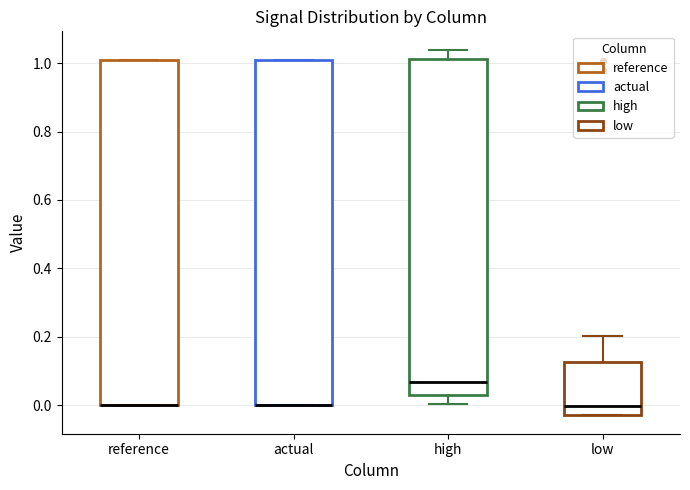

Reading left to right, transcribe this box plot: for each box, give where its median line is, the range the box spans, and where its two whiskers end, as read against the y-axis. The values are not printed on the chart, so give them approximately, as read against the axis.

reference: median 0.00 (drawn on the box's lower edge), box 0.00 to 1.00, whiskers 0.00 to 1.00
actual: median 0.00 (drawn on the box's lower edge), box 0.00 to 1.00, whiskers 0.00 to 1.00
high: median 0.06, box 0.04 to 1.02, whiskers 0.00 to 1.04
low: median 0.00, box -0.04 to 0.12, whiskers -0.04 to 0.20